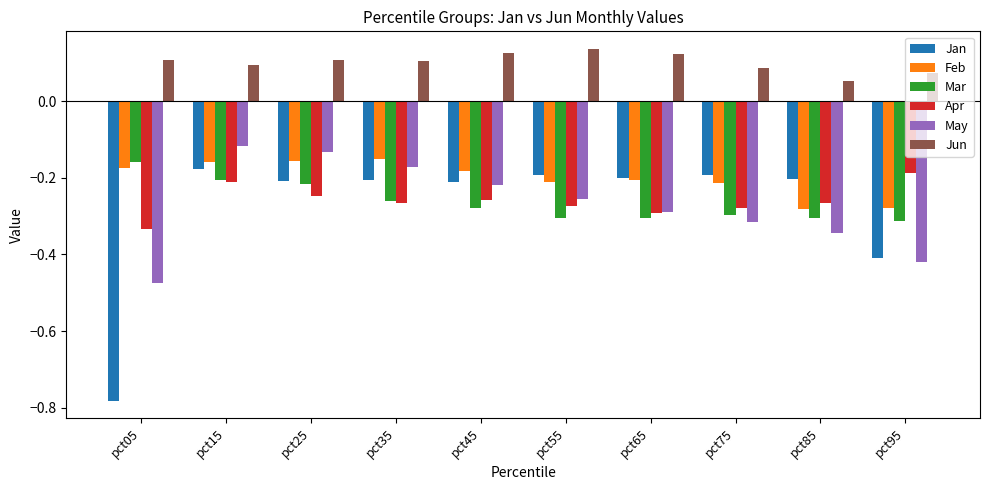

Are the bars grouped side by side (vs. stacked)?

Yes